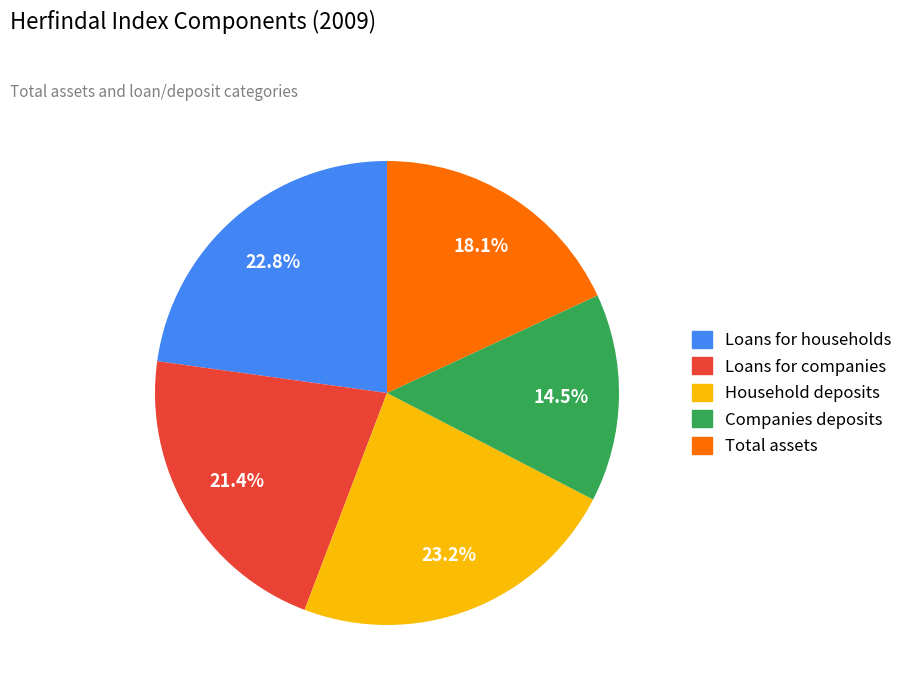

To the nearest percent, what is the combined percentage of Companies deposits and Total assets?

33%